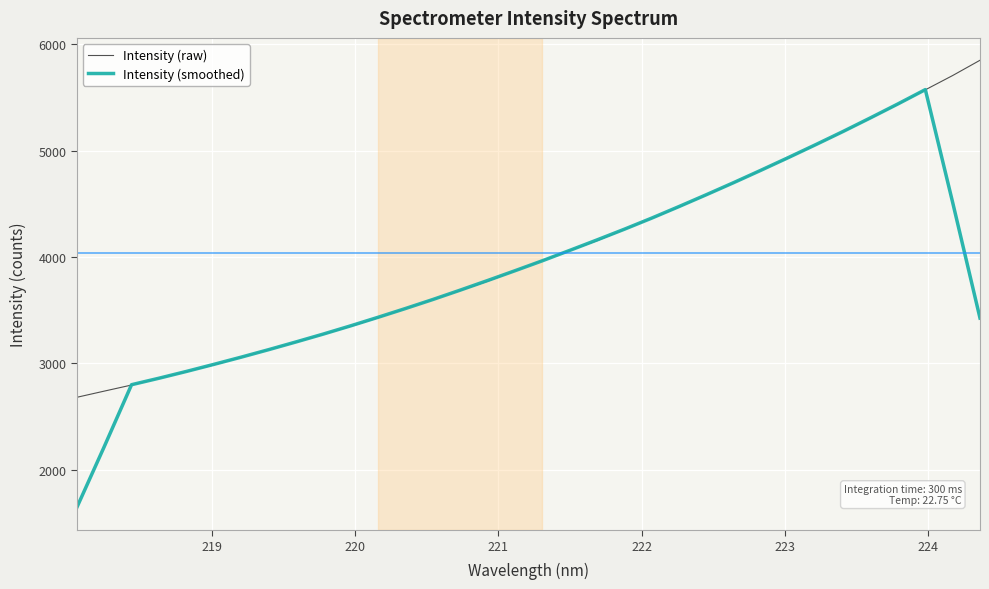

Which series has the widest spread of values?

Intensity (smoothed)